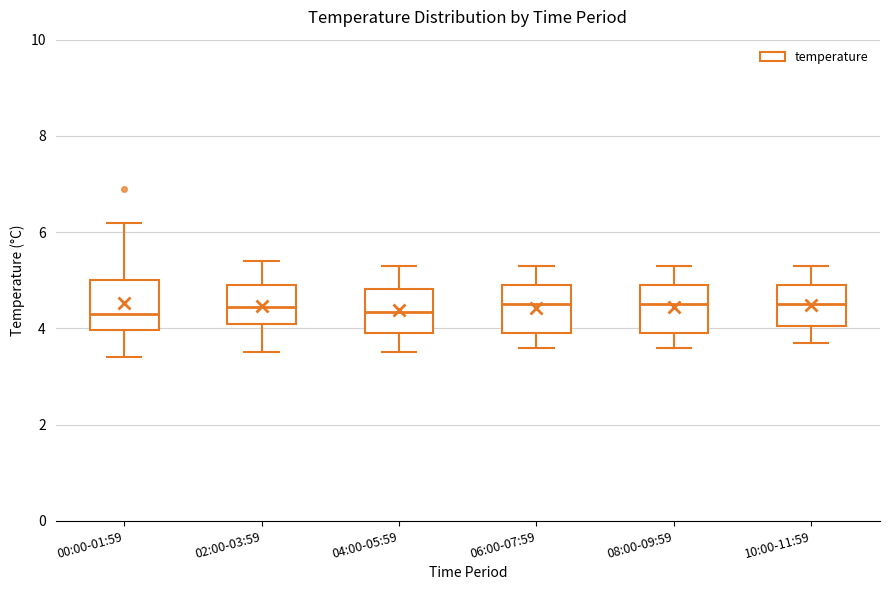

Where is the lower edge of the box for 10:00-11:59 on the y-axis? The values are not printed on the chart, so give them approximately, as read against the axis.

4.0